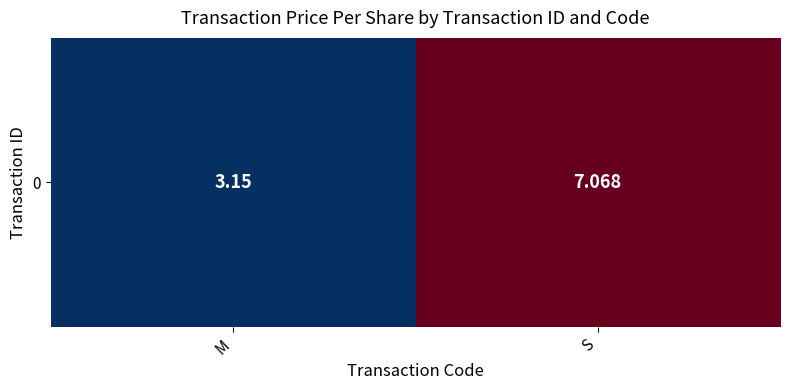

Which label corresponds to the largest value in the chart?

S